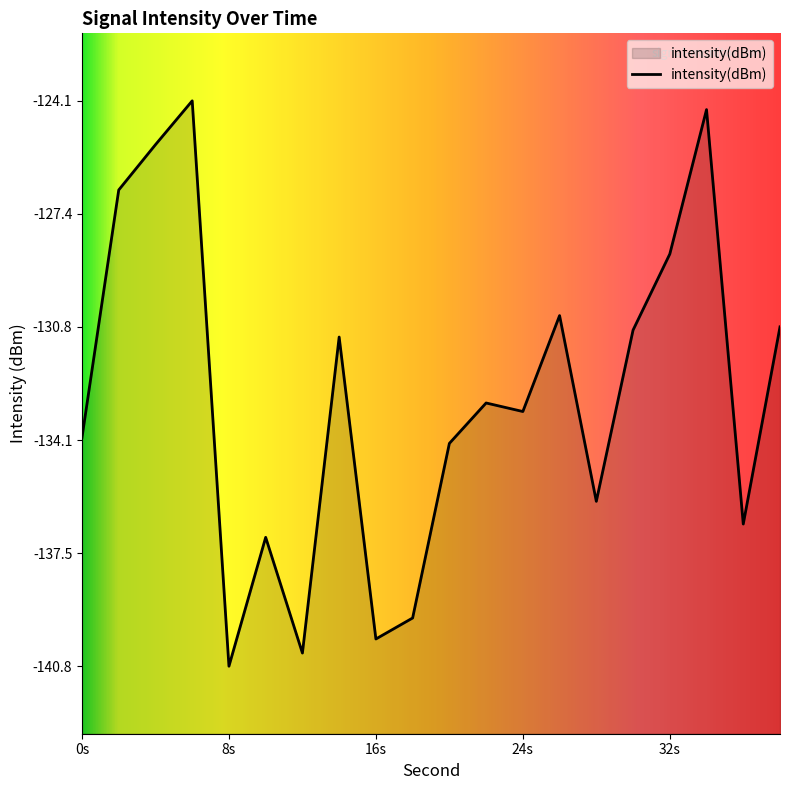

What is the greatest value displayed?

-124.1